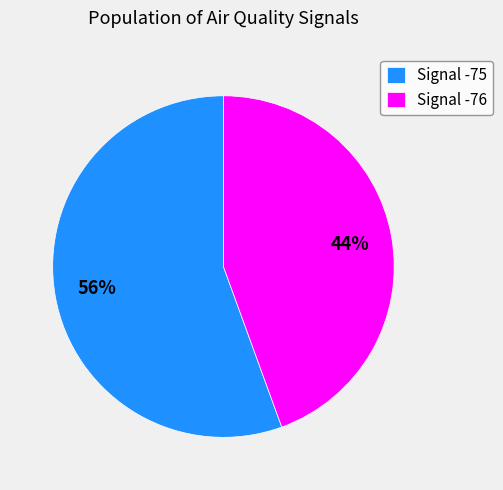

To the nearest percent, what percentage of the pie is Signal -76?

44%